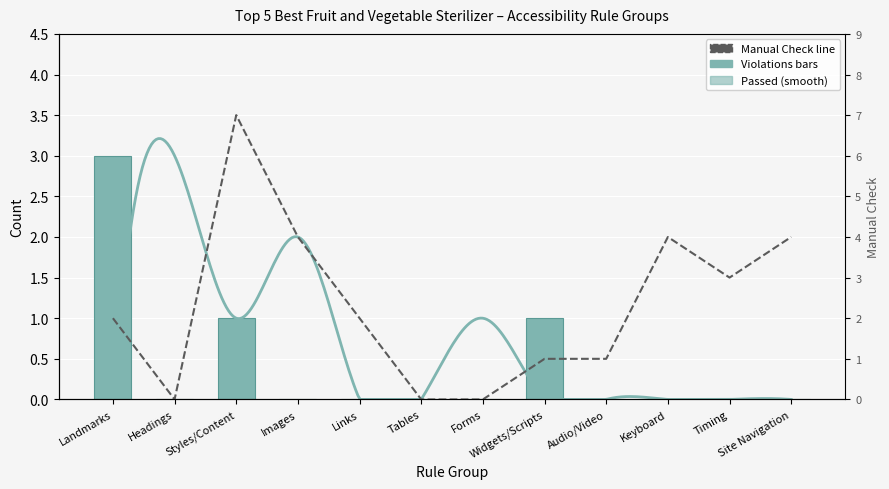

Is it true that Violations equals 5 at Landmarks?

False